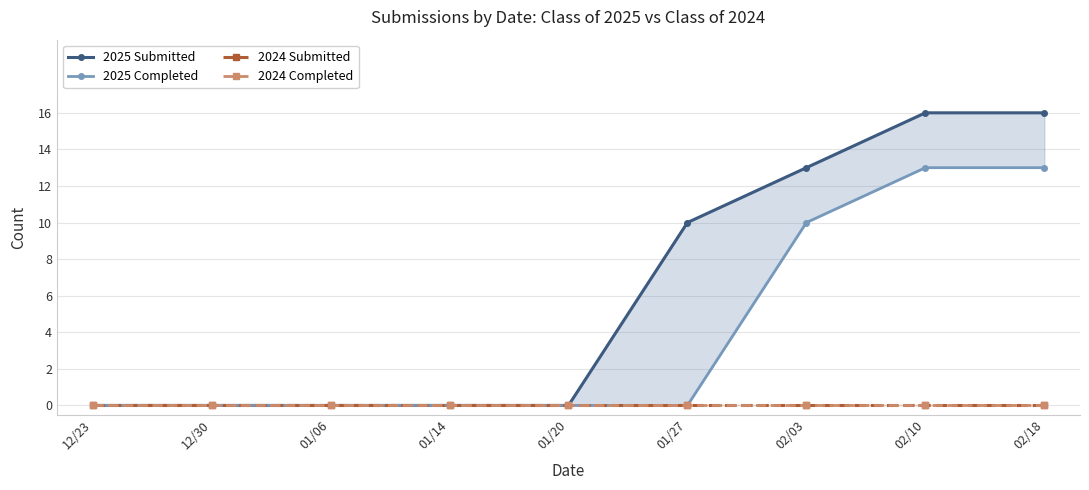

List the labels in order of 2024 Submitted value, largest first.

12/23, 12/30, 01/06, 01/14, 01/20, 01/27, 02/03, 02/10, 02/18